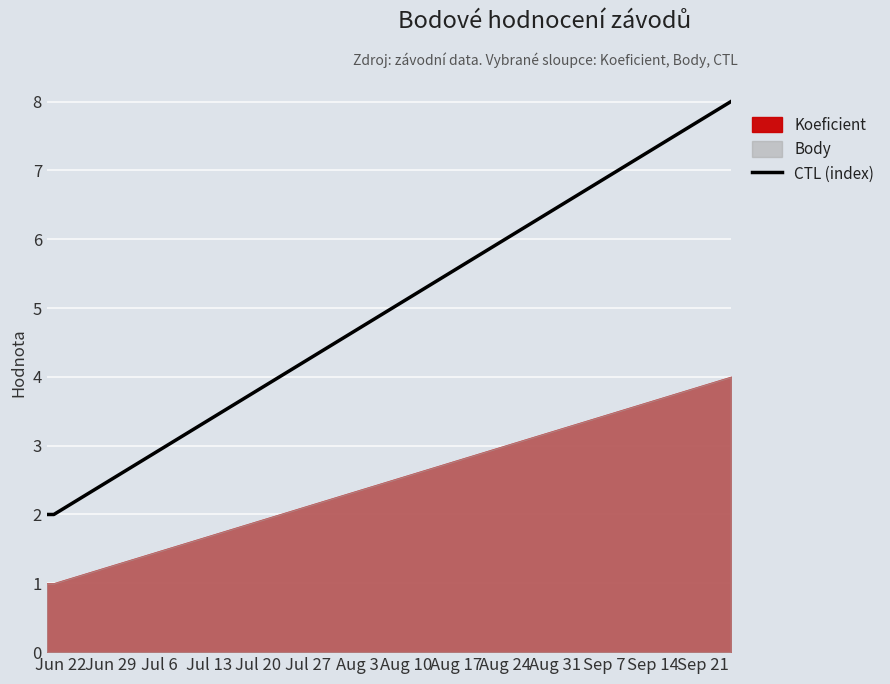

What is the highest value of the CTL (index) series?

8